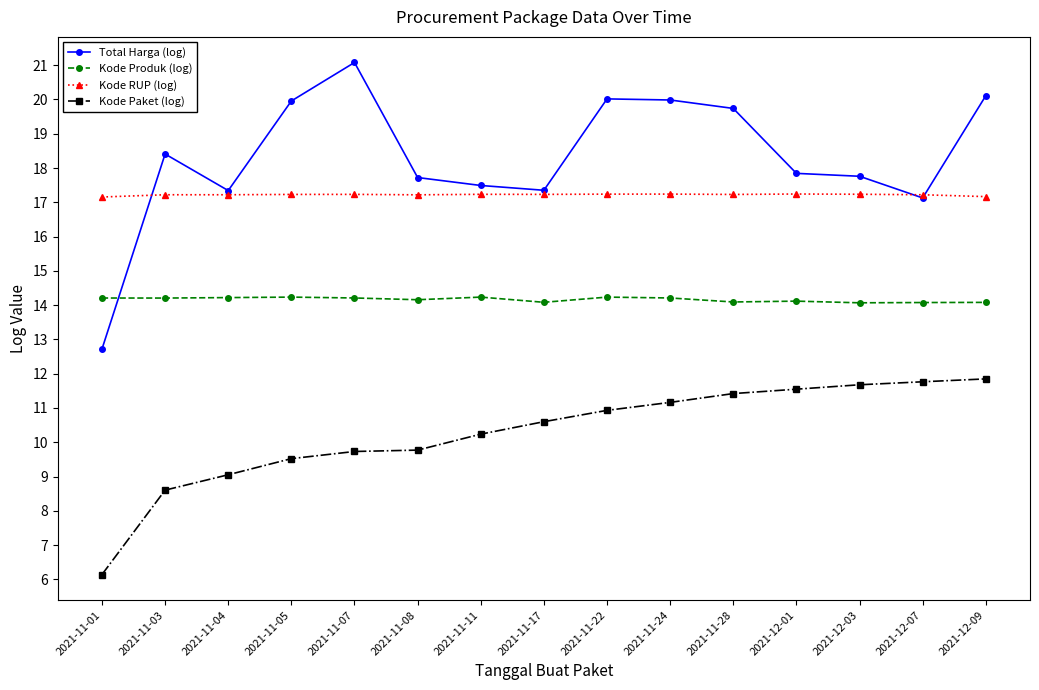

True or false: Total Harga (log) and Kode Produk (log) cross at least once.

True